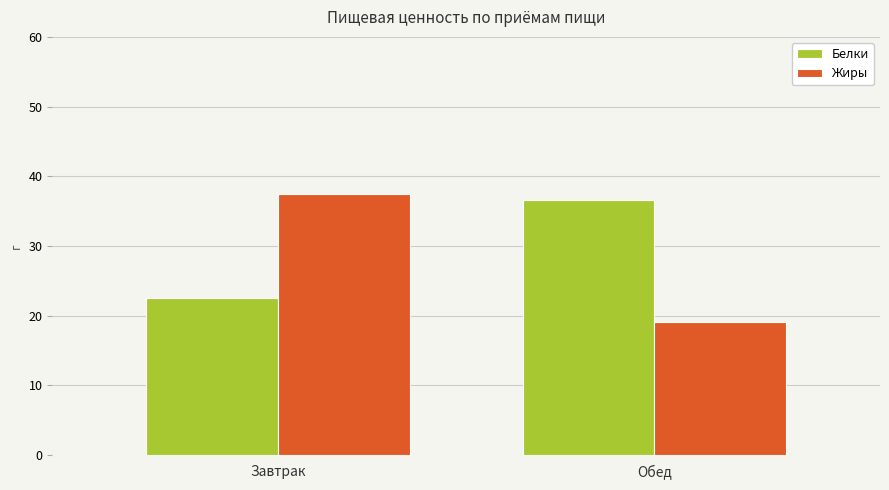

Which series has the largest total across all categories?

Белки